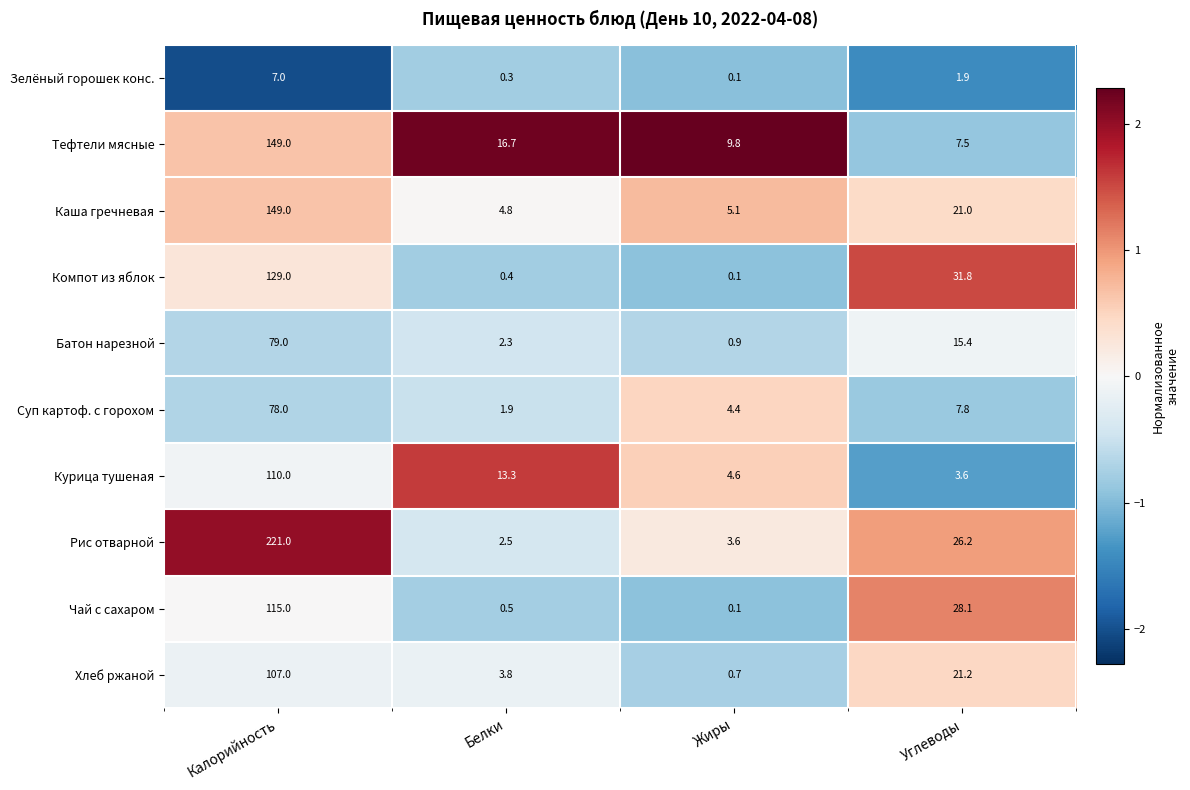

Count the number of categories in the chart.

4